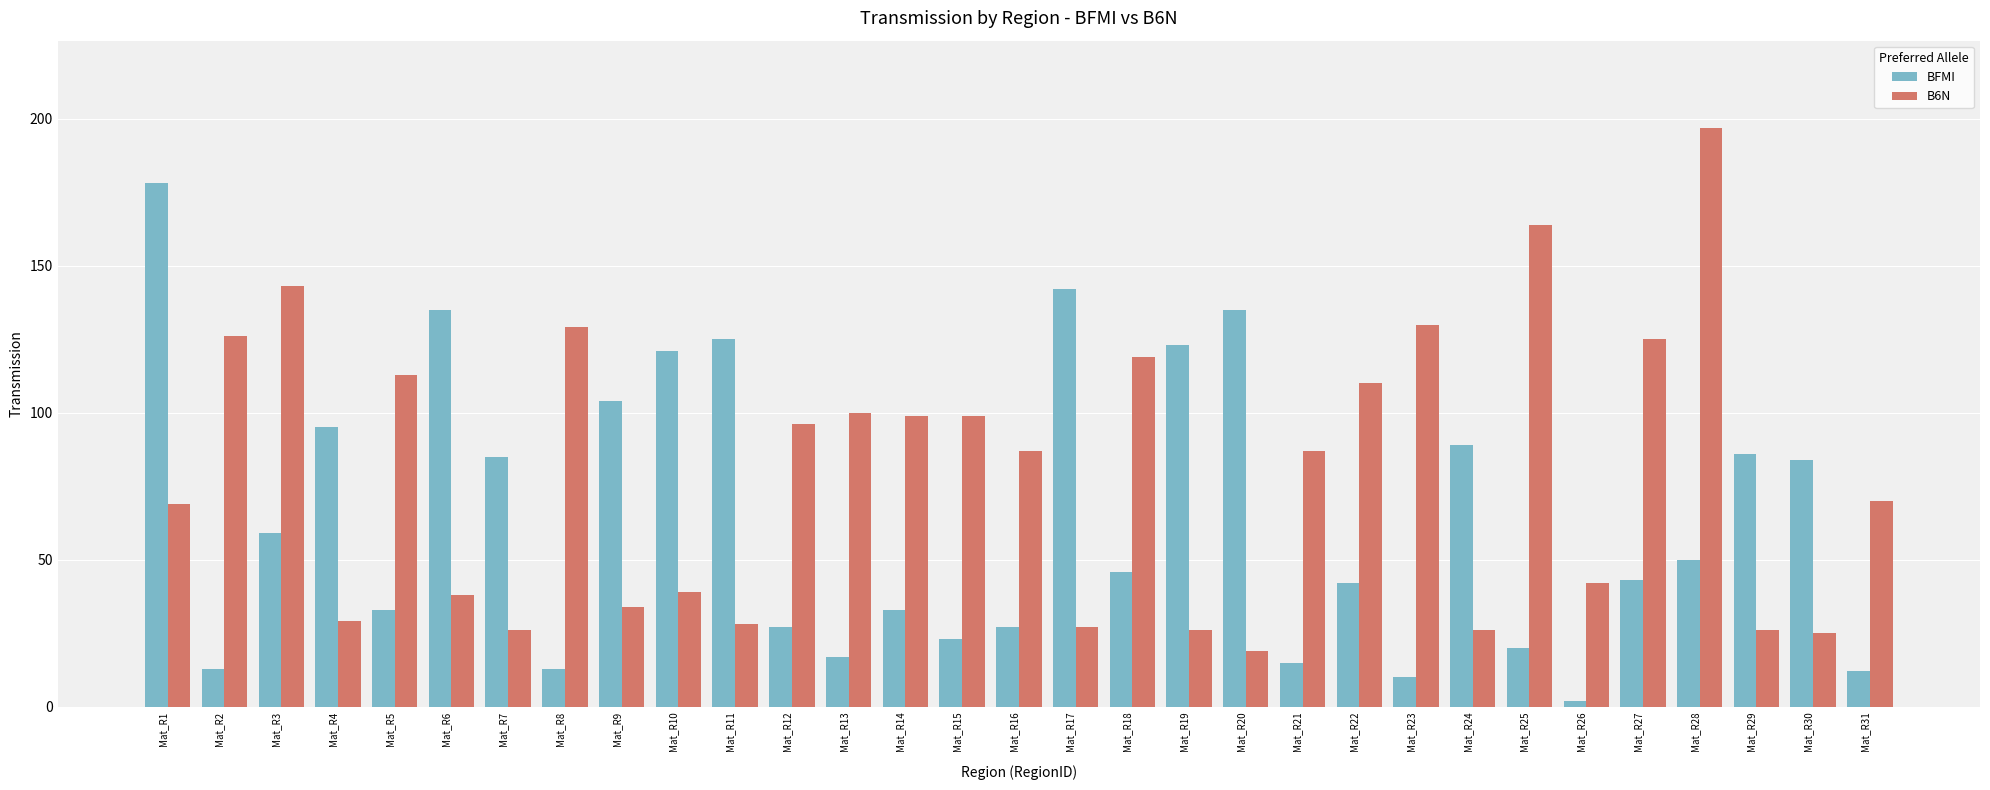

Reading right to left, transcribe all the data shown in this chart.

BFMI: 12	84	86	50	43	2	20	89	10	42	15	135	123	46	142	27	23	33	17	27	125	121	104	13	85	135	33	95	59	13	178
B6N: 70	25	26	197	125	42	164	26	130	110	87	19	26	119	27	87	99	99	100	96	28	39	34	129	26	38	113	29	143	126	69